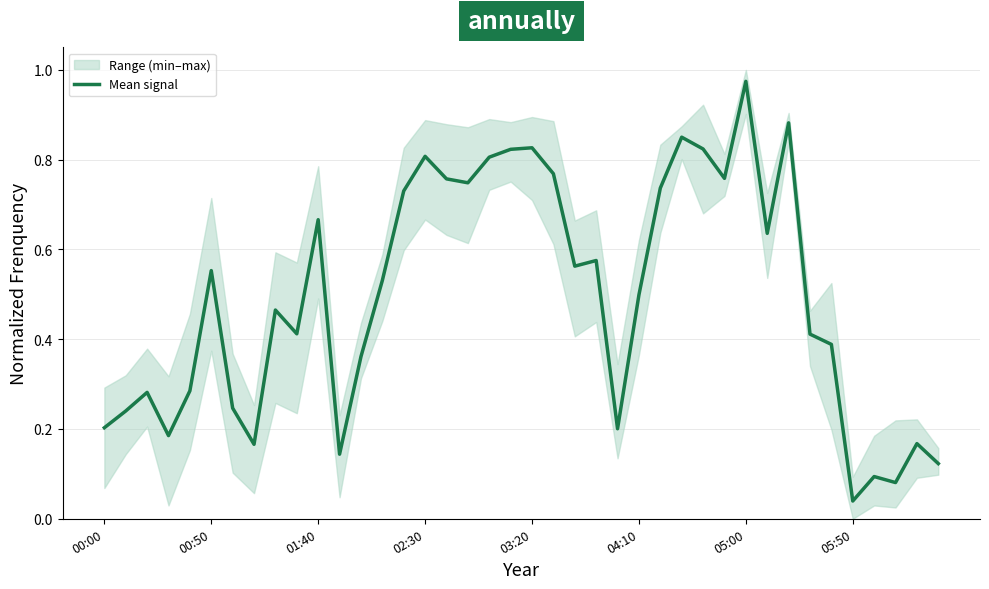

At which label is Mean signal closest to 0?

05:50